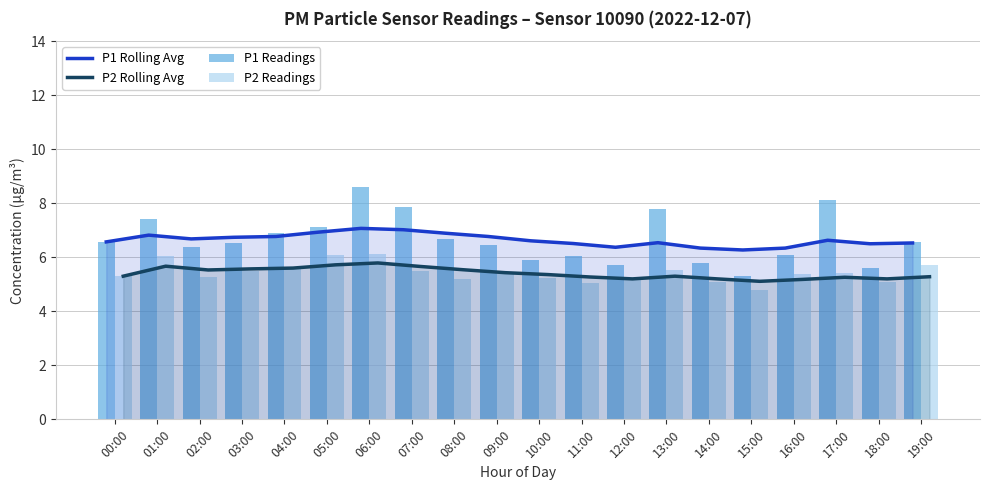

Which series has the largest total across all categories?

P1 Readings